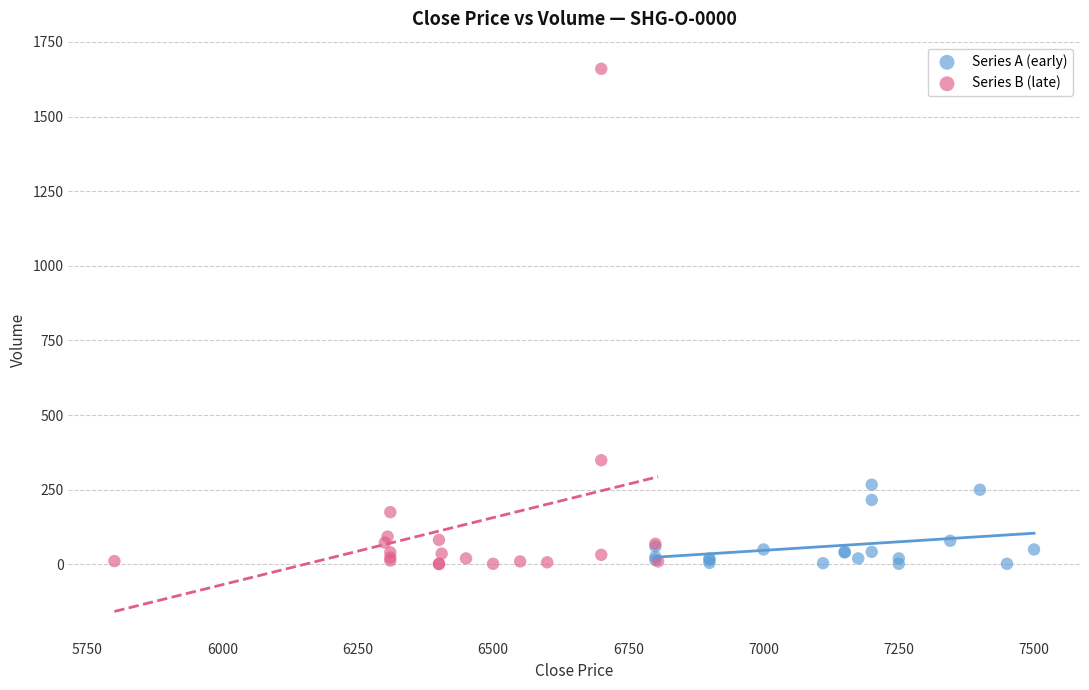

Which series has the widest spread of Y values?

Series B (late)